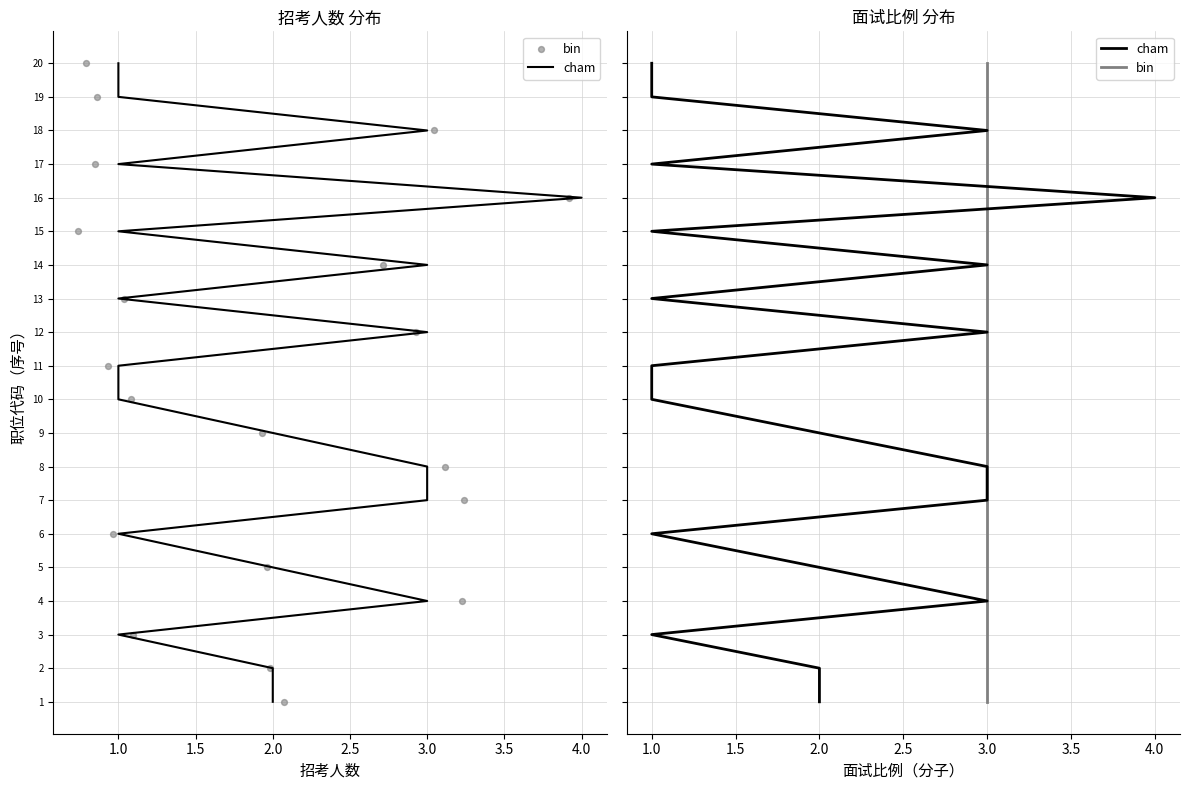

Which series has the largest Y range (max minus min)?

cham